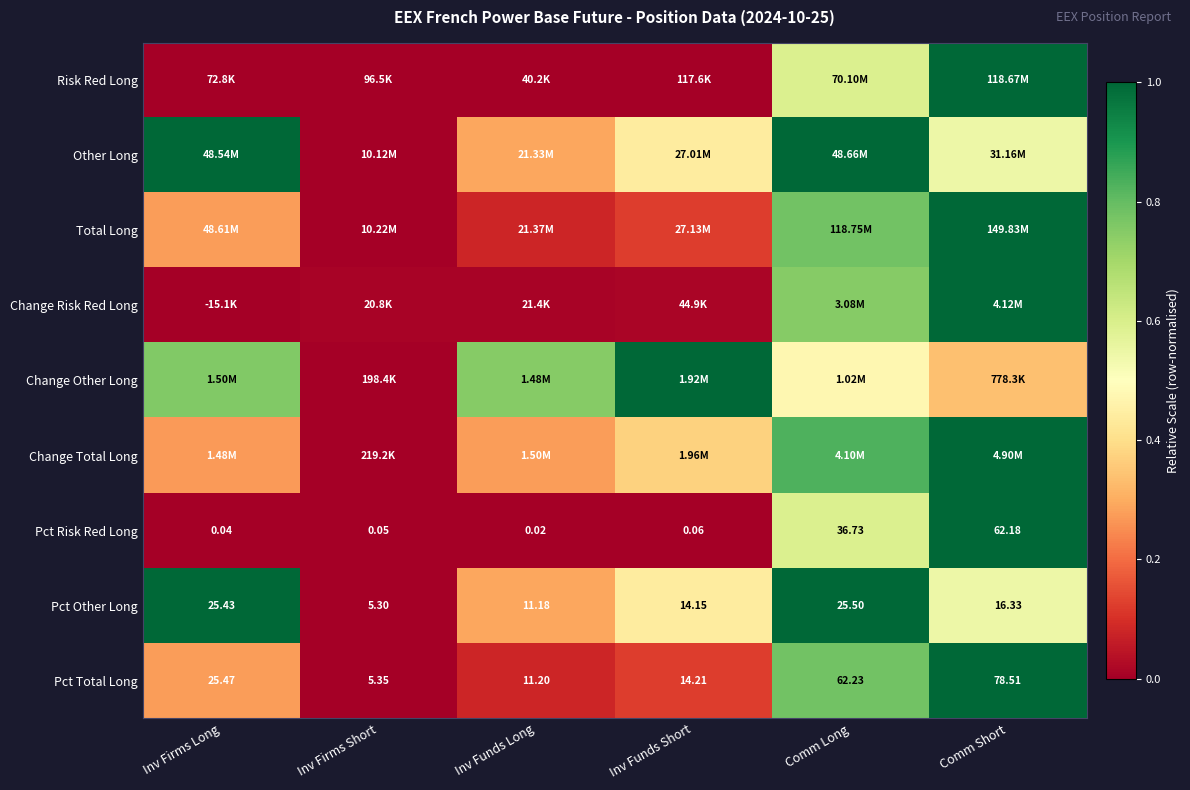

How many data points does each series have?

6